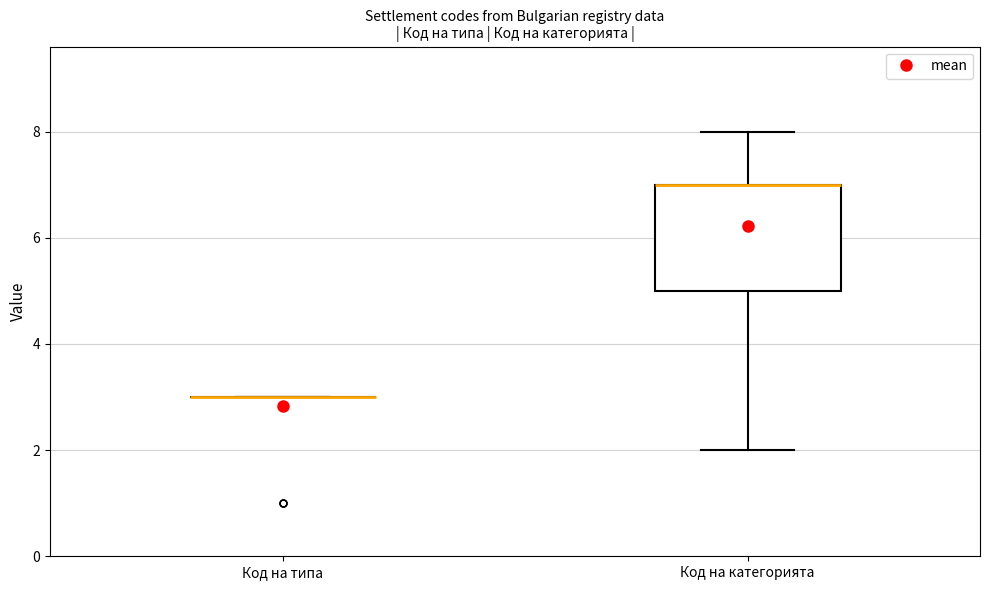

Where is the upper edge of the box for Код на категорията on the y-axis? The values are not printed on the chart, so give them approximately, as read against the axis.

7